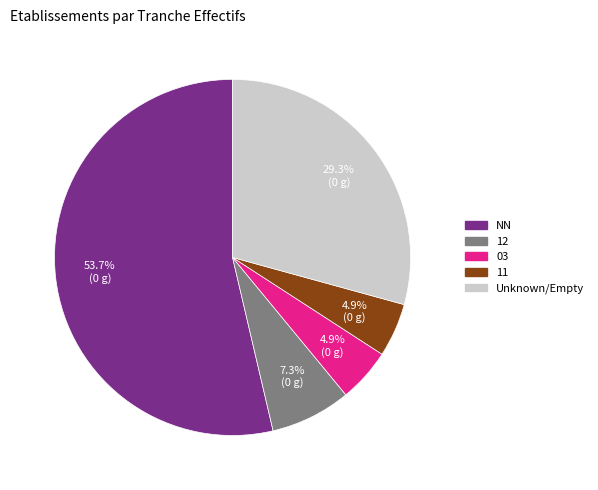

Does any single category account for the majority?

Yes